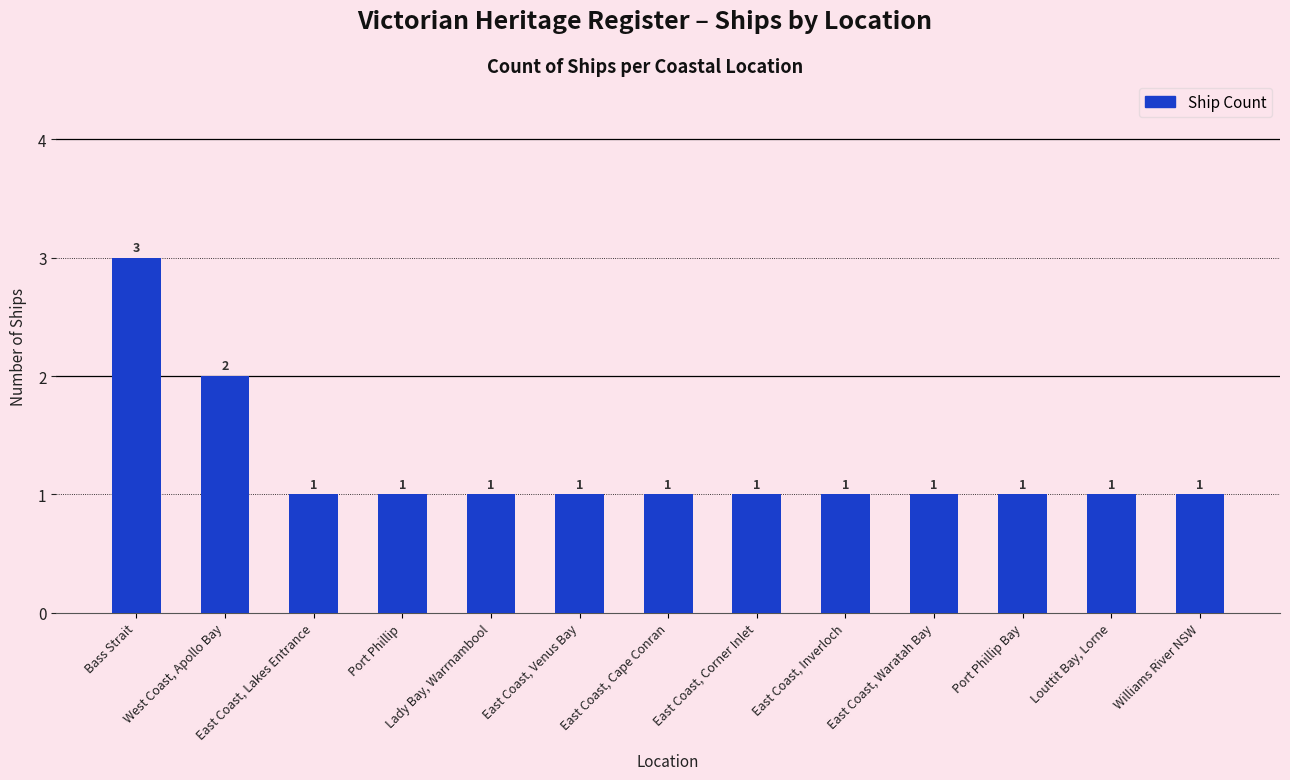

Between West Coast, Apollo Bay and Lady Bay, Warrnambool, which is larger?

West Coast, Apollo Bay